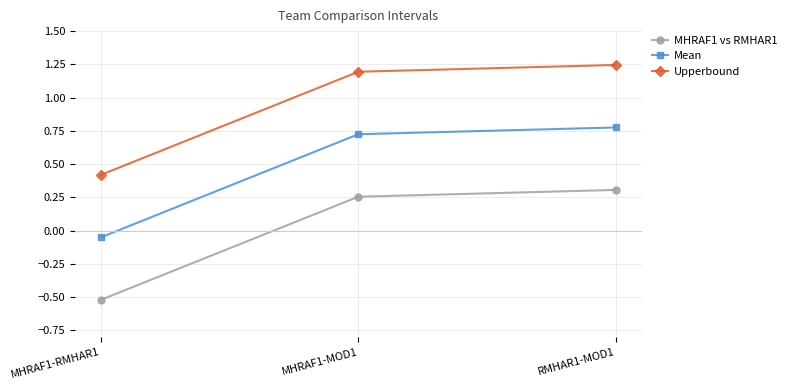

How many series are shown in this chart?

3